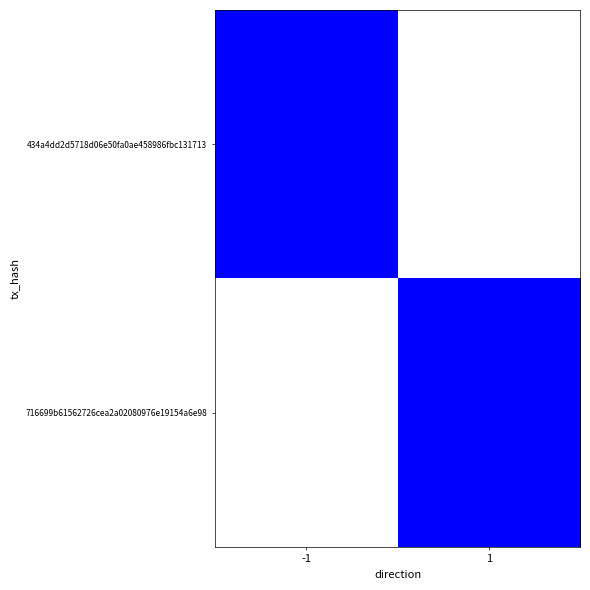

Which label corresponds to the smallest value in the chart?

1